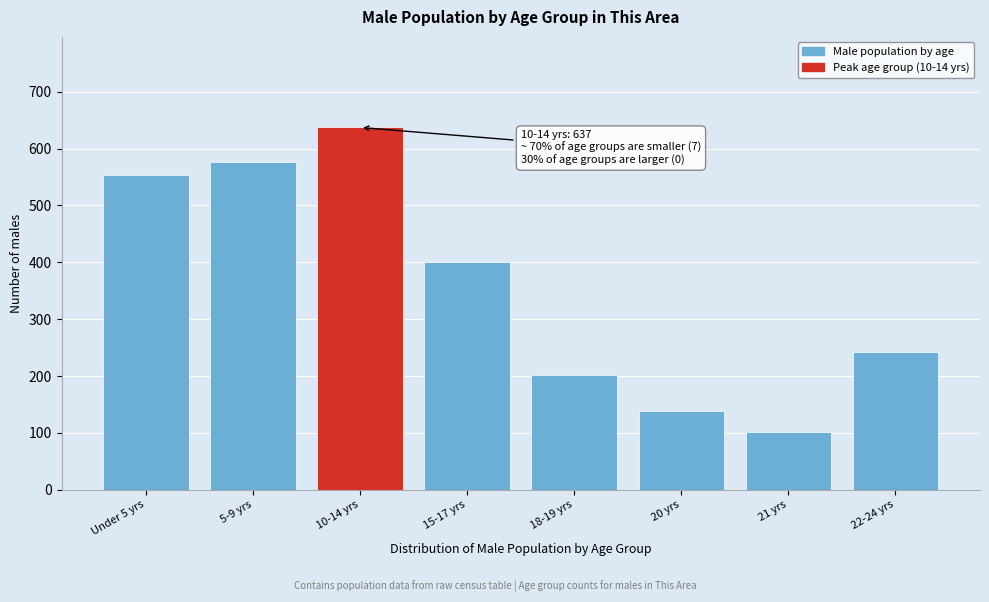

Reading left to right, transcribe all the data shown in this chart.

Under 5 yrs=553	5-9 yrs=577	10-14 yrs=637	15-17 yrs=400	18-19 yrs=201	20 yrs=138	21 yrs=101	22-24 yrs=243